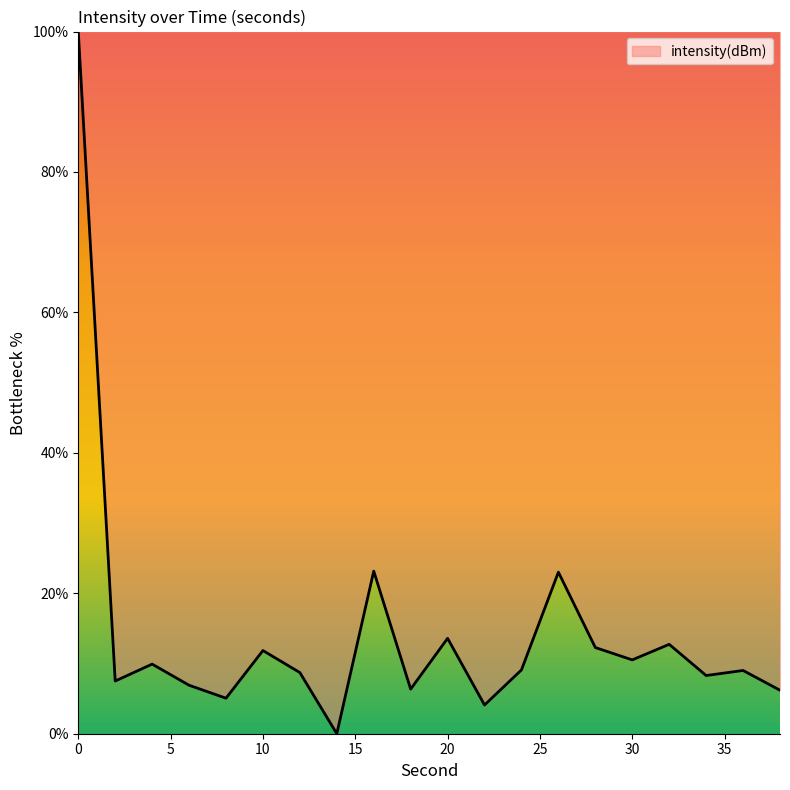

What is the difference between the maximum and minimum values?

100.0